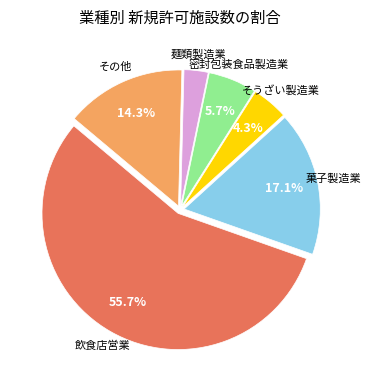

Is there any slice that represents more than half of the pie?

Yes